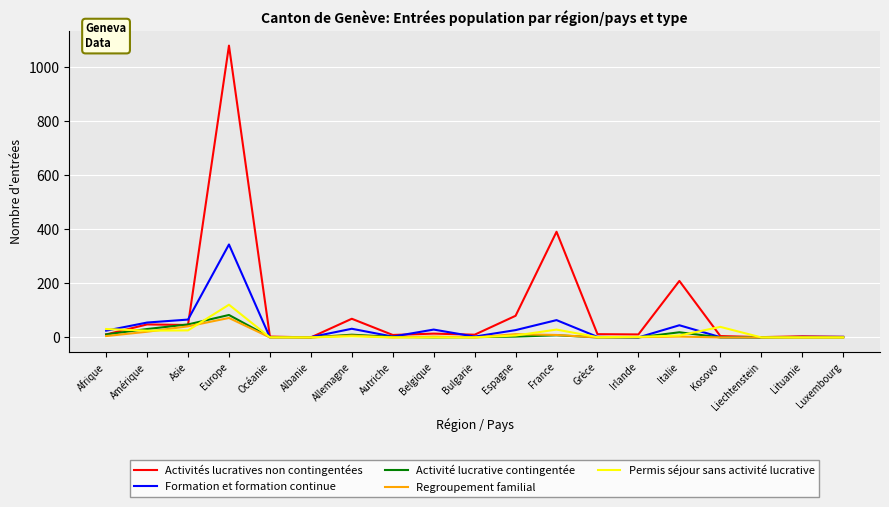

Which category has the highest value in the Activités lucratives non contingentées series?

Europe